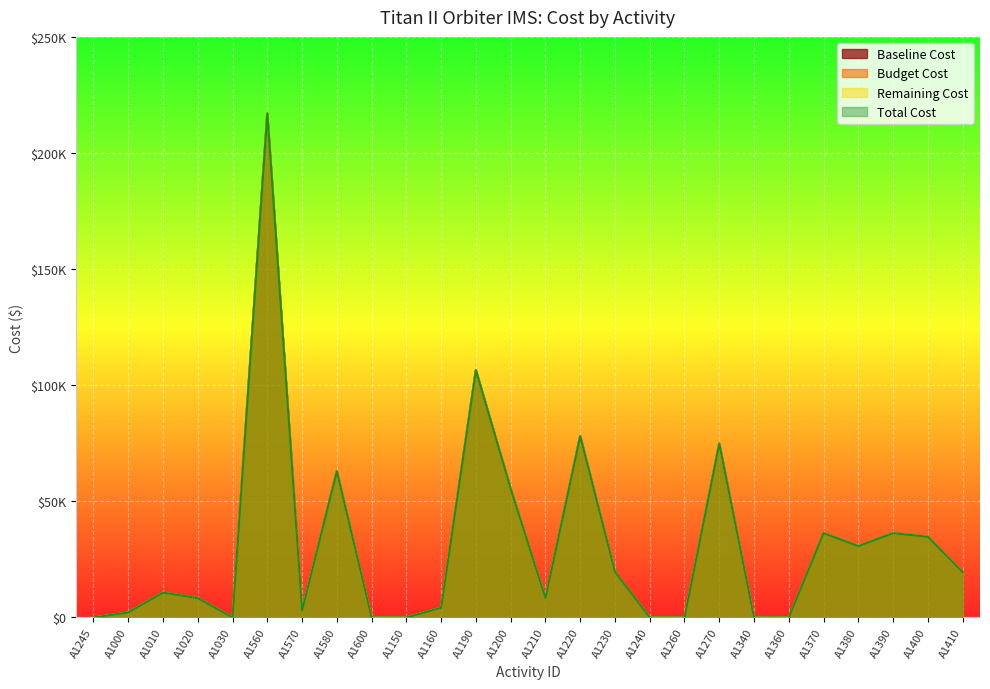

True or false: Budget Cost and Baseline Cost intersect in this chart.

False